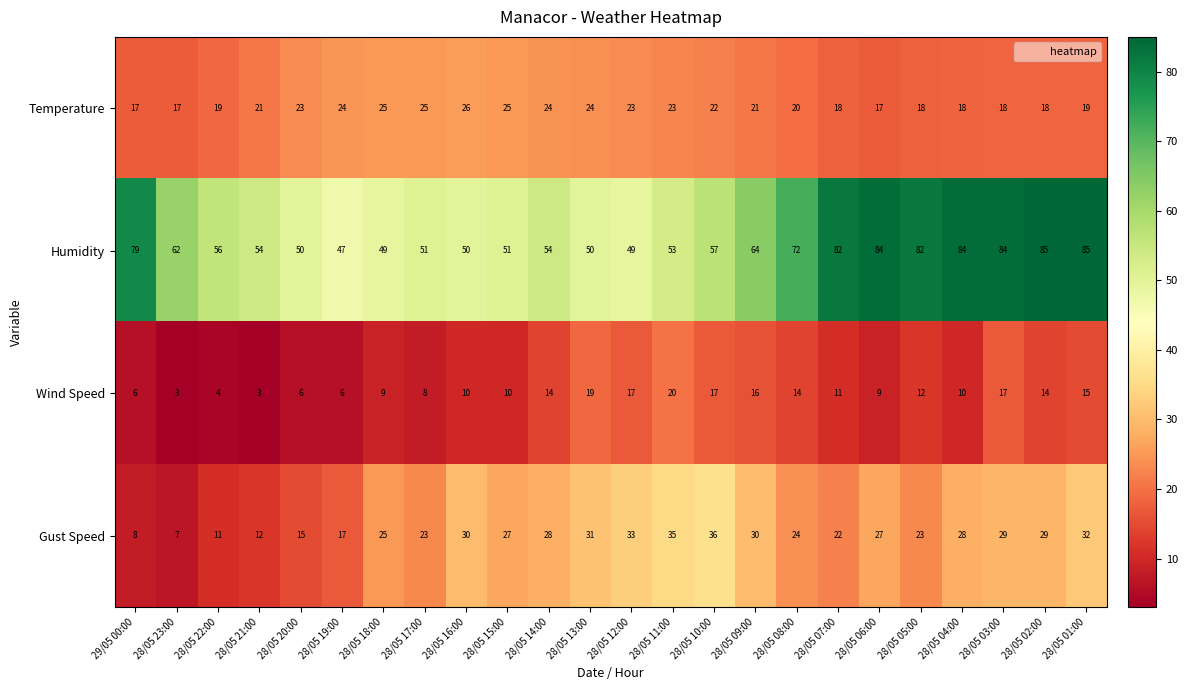

Where is Humidity nearest to the value 66?

28/05 09:00